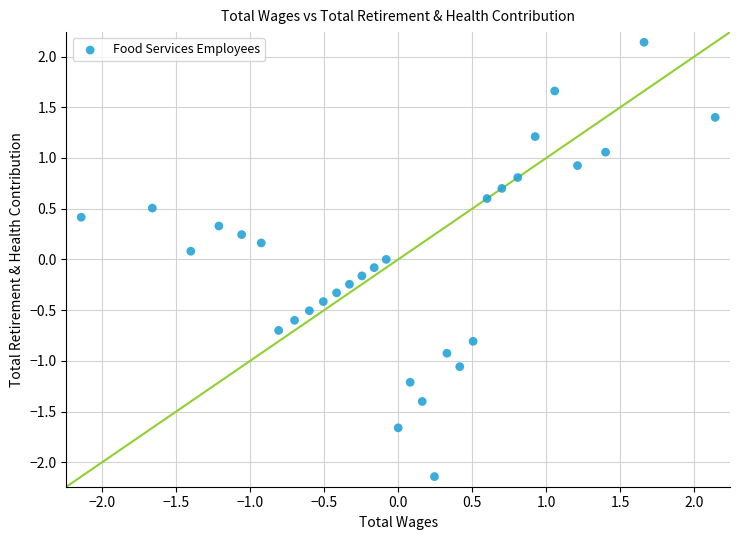

What is the range of X values (max minus min)?

4.3